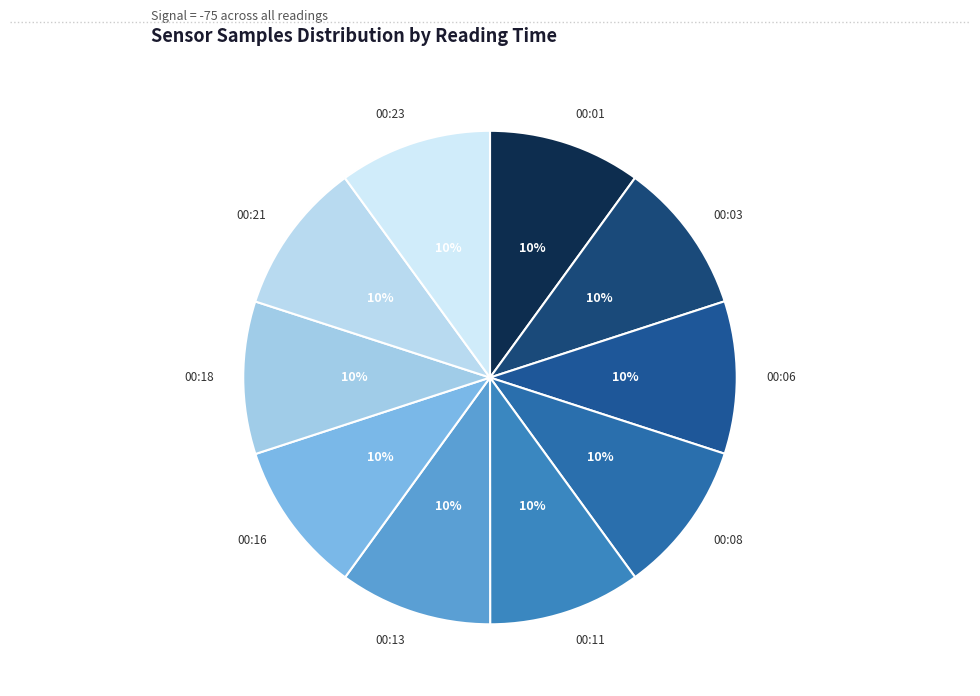

True or false: 00:16 accounts for 1% of the total.

False